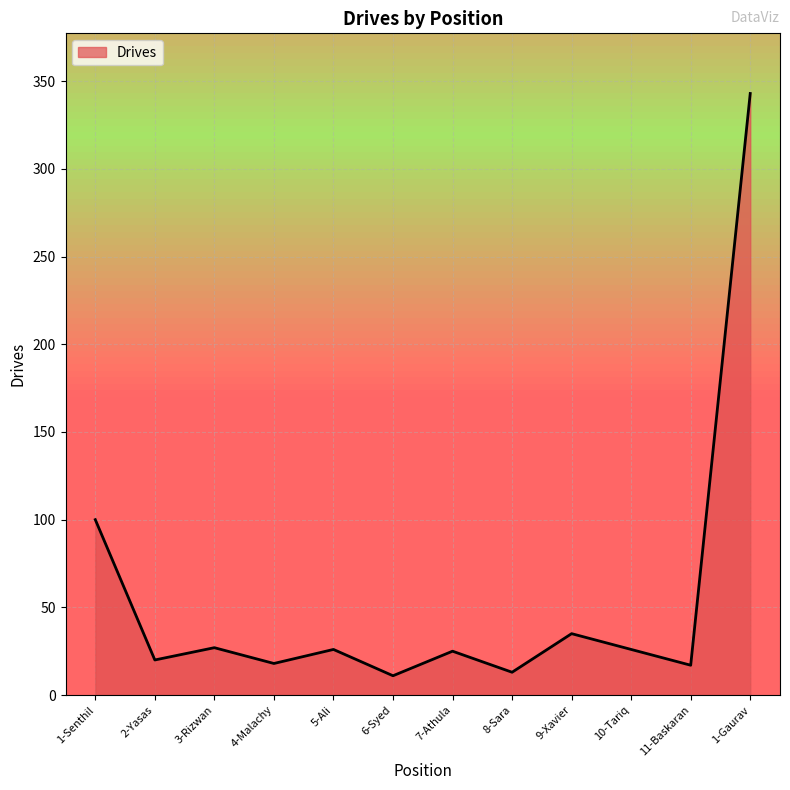

What is the change in value from 6-Syed to 11-Baskaran?

+6